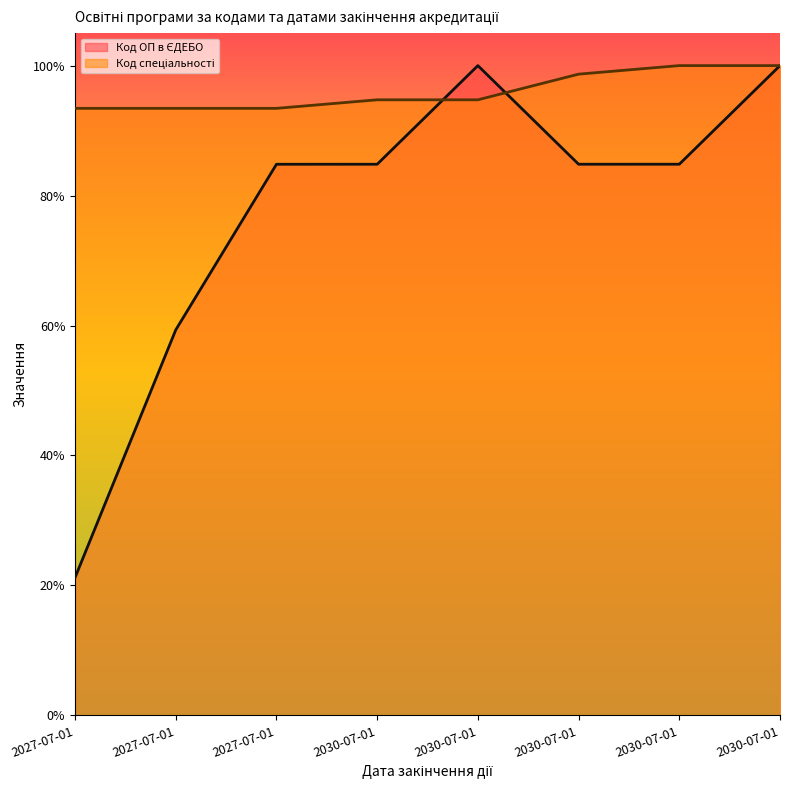

Does the chart have visible grid lines?

No